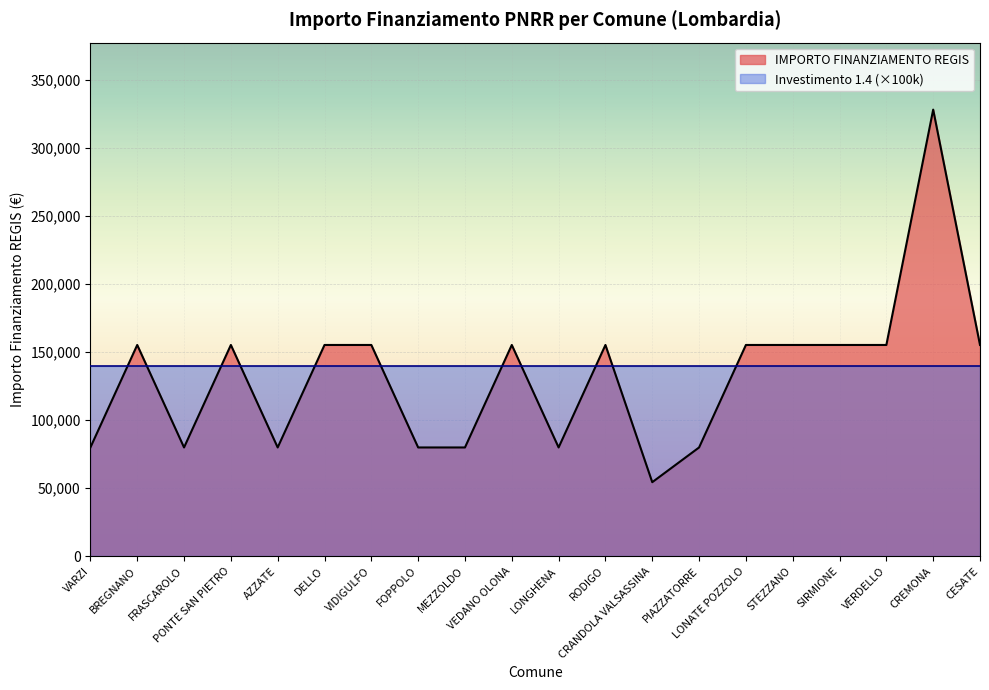

How many series are shown in this chart?

2